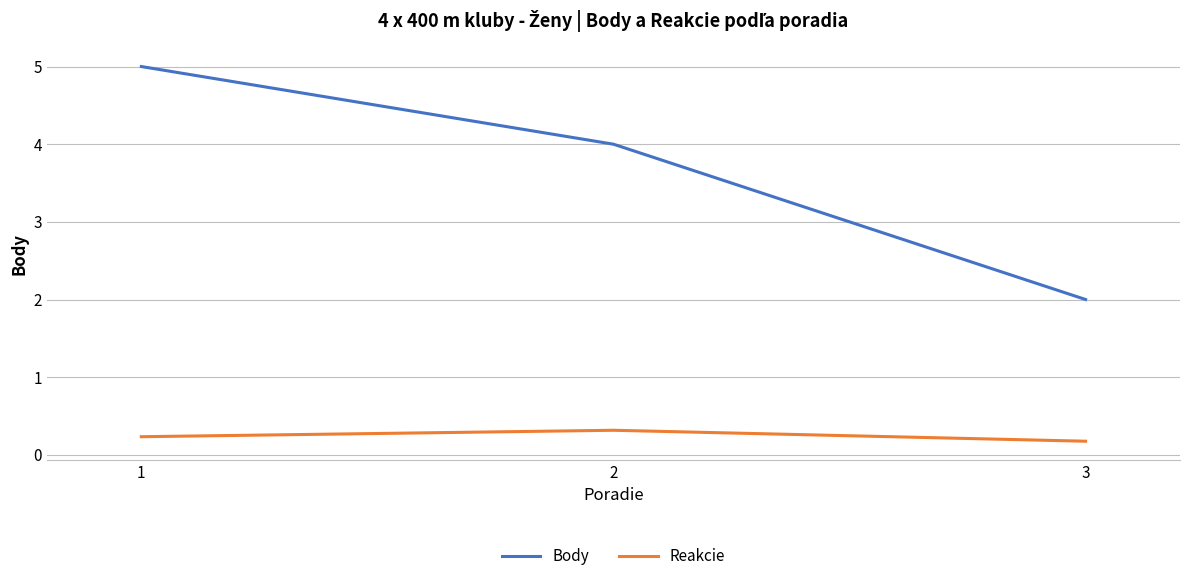

How many categories are shown in the chart?

3